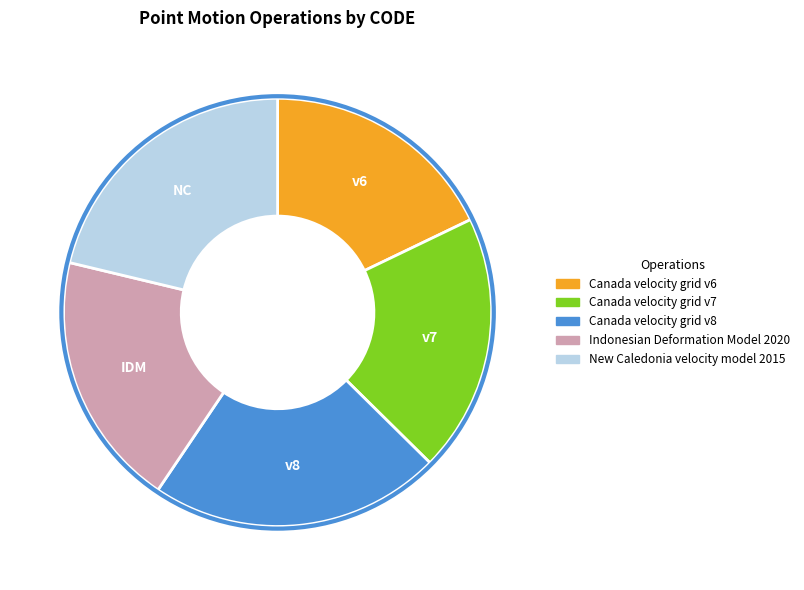

Count the number of slices in the pie.

5